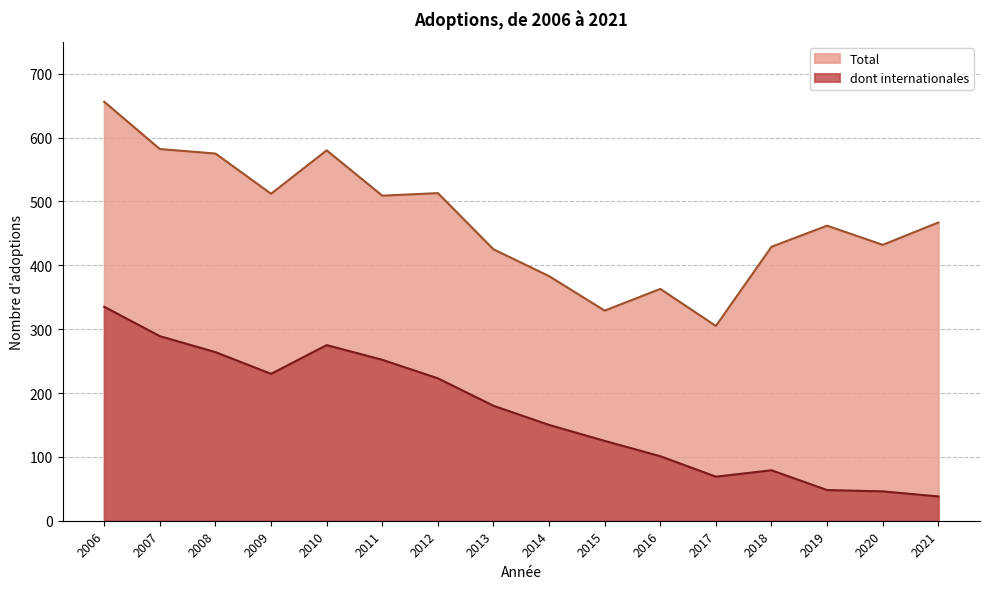

Between 2020 and 2018, which is larger?

2020